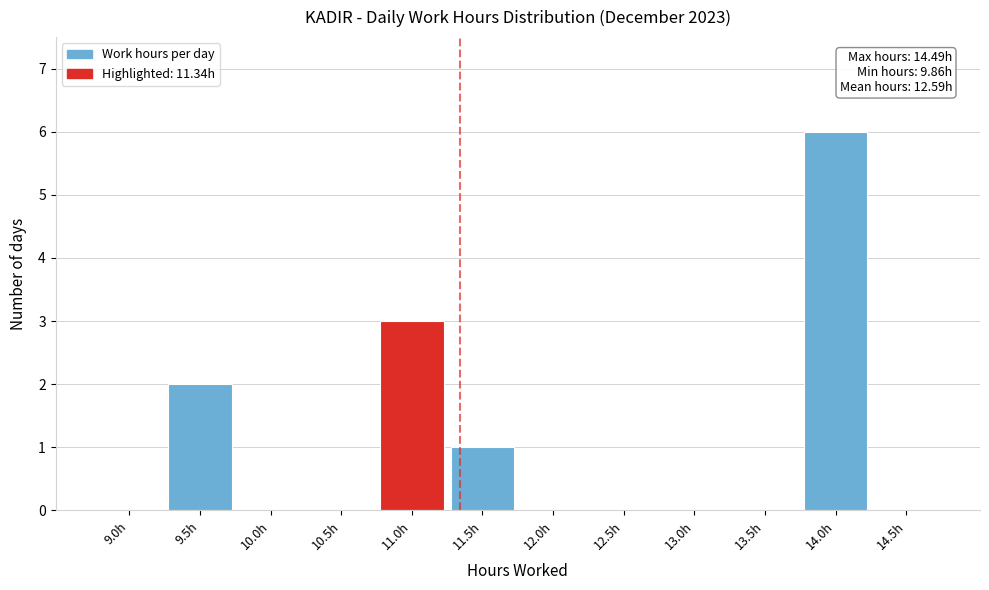

Reading left to right, list all the values displayed in this chart.

9.0h=0	9.5h=2	10.0h=0	10.5h=0	11.0h=3	11.5h=1	12.0h=0	12.5h=0	13.0h=0	13.5h=0	14.0h=6	14.5h=0